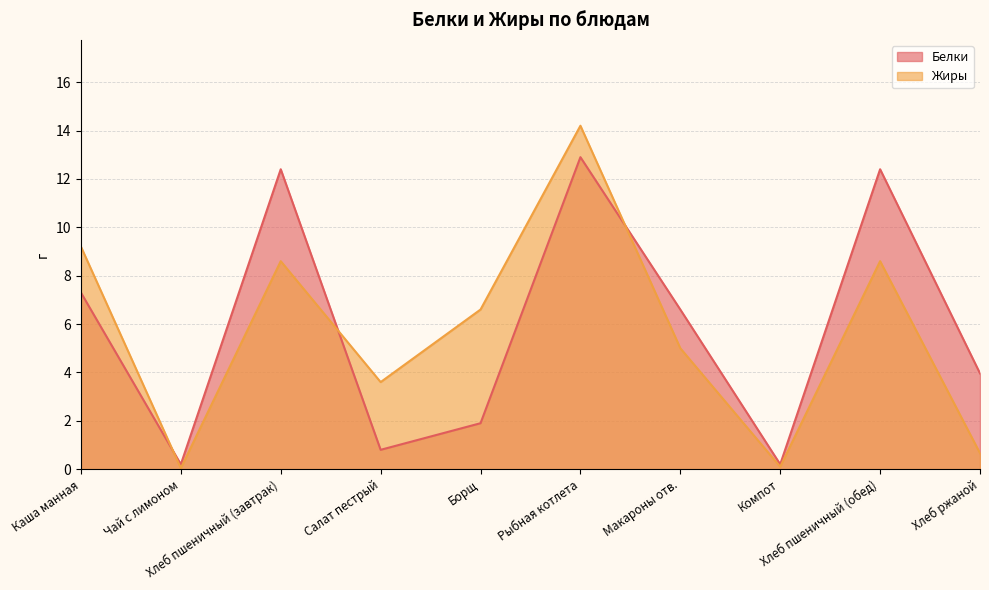

At how many categories does at least one series exceed 4?

6